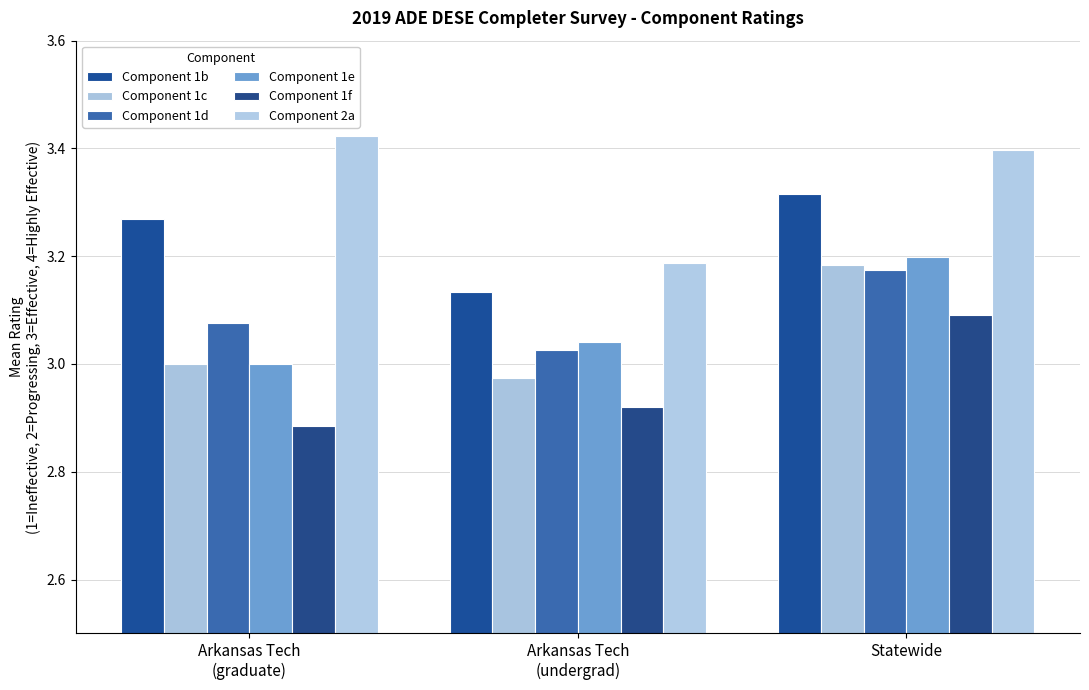

Is it true that Component 2a equals 3.4 at Arkansas Tech
(graduate)?

True